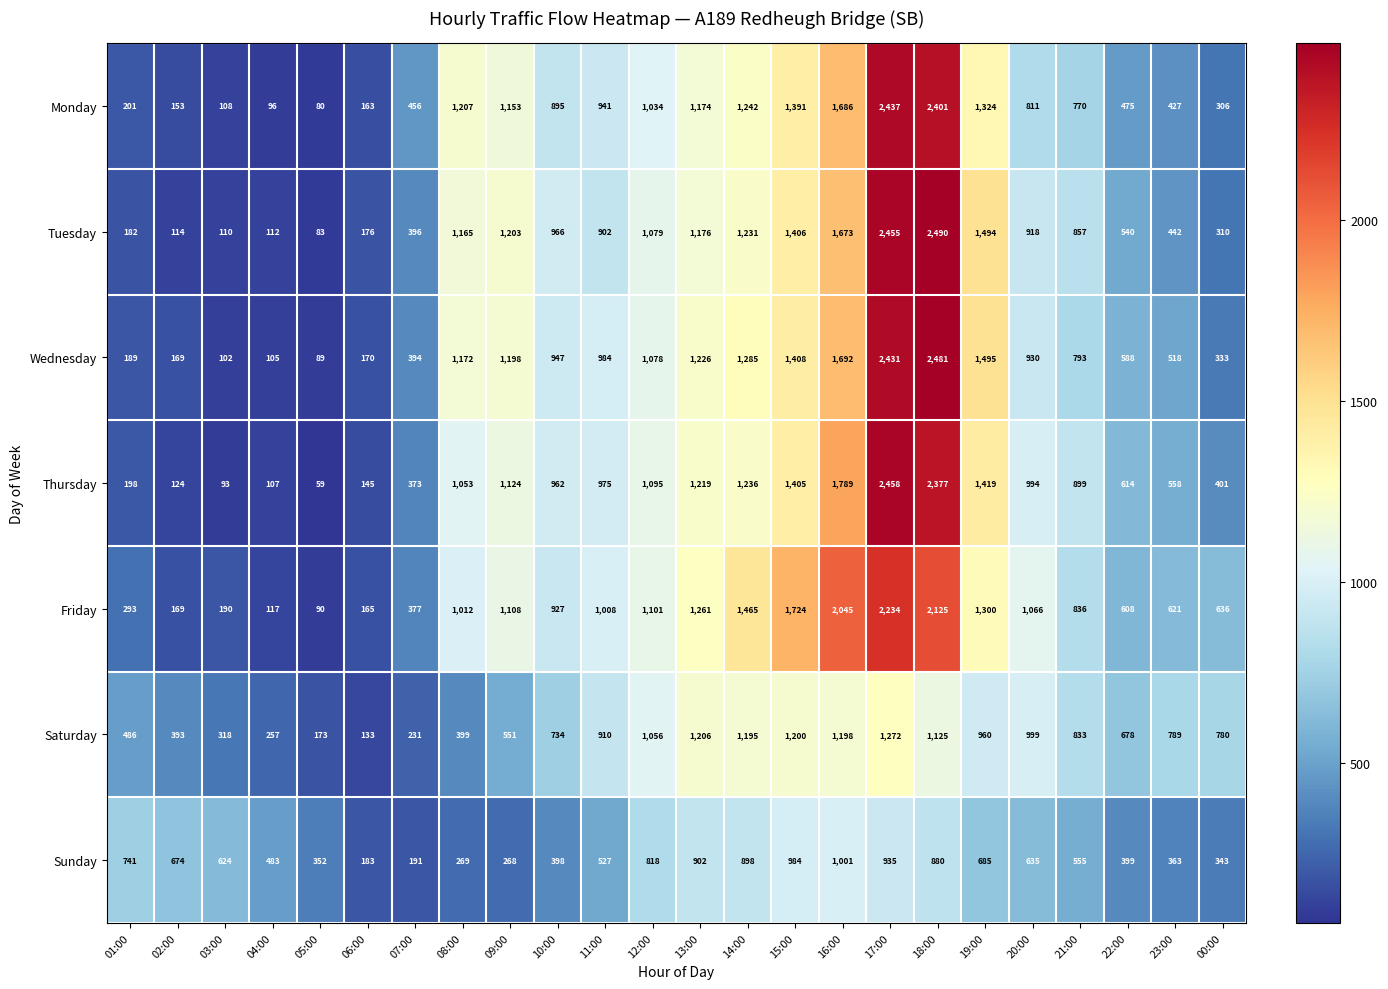

What is the sum of all Monday values?

20931